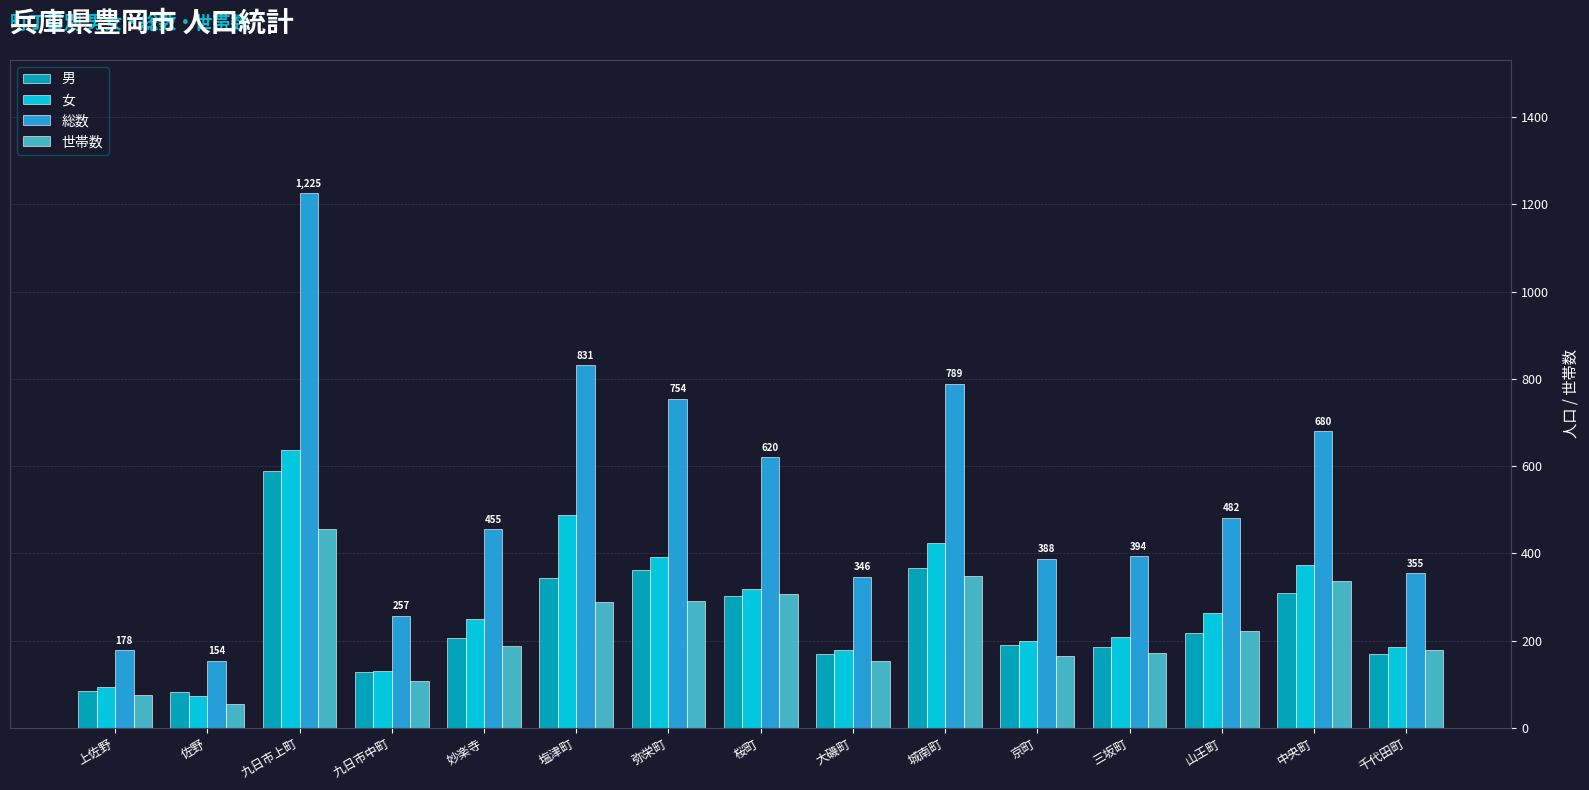

What is the maximum value for 世帯数?

456